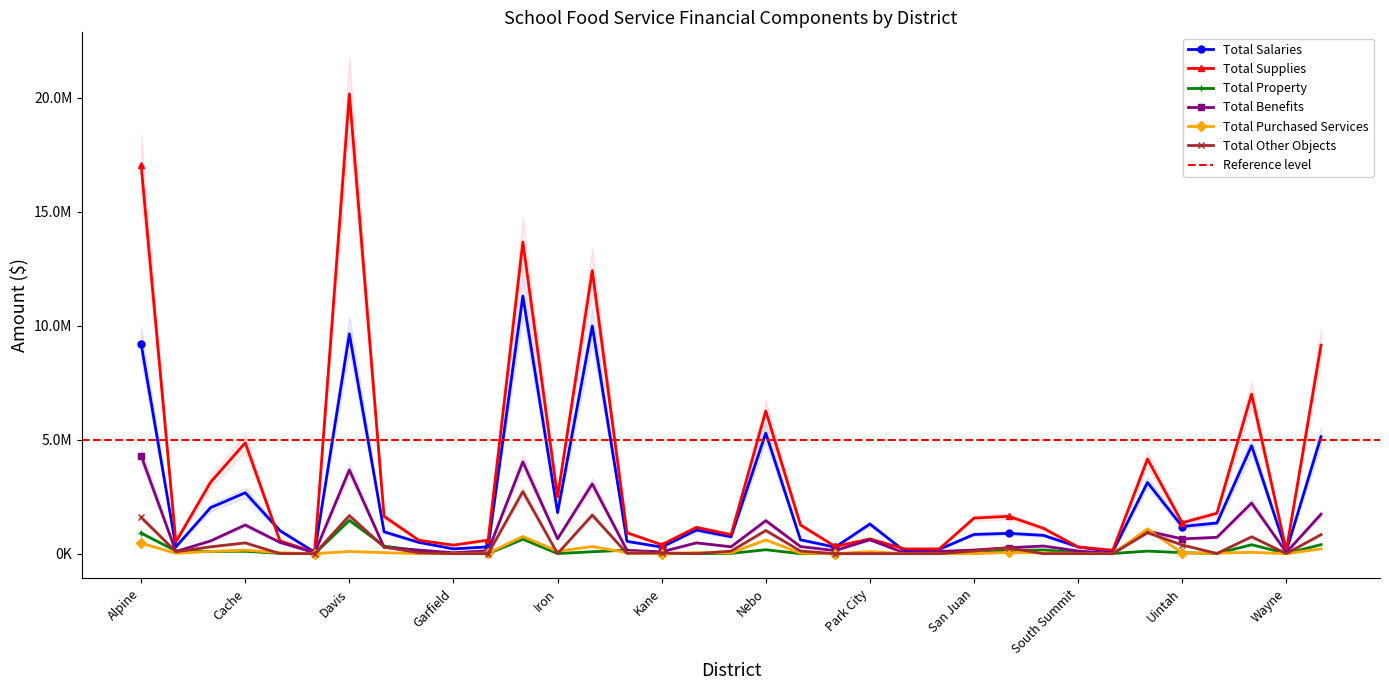

Where is the first local minimum for Total Other Objects?

Beaver